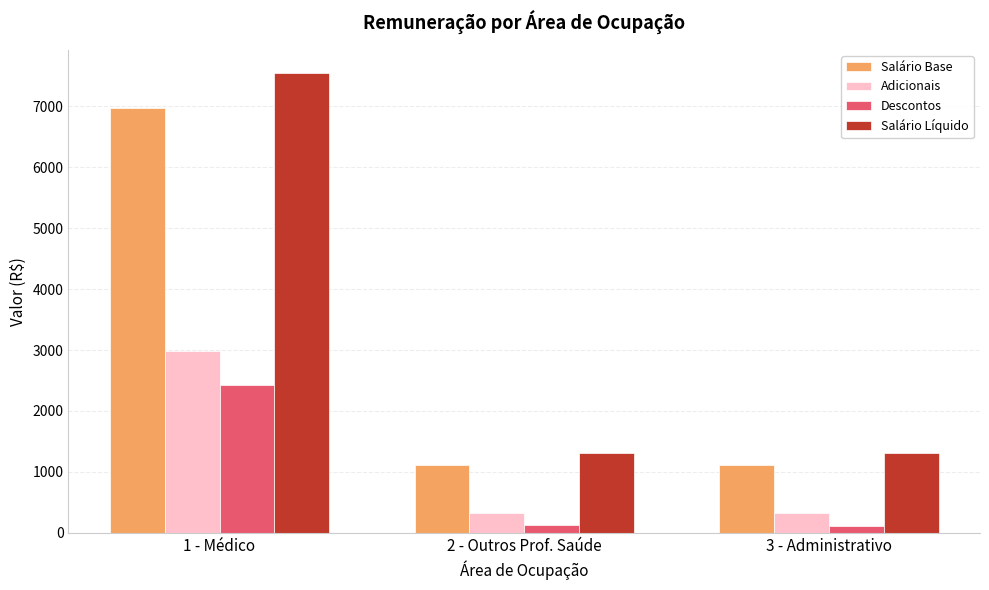

What is the total value across all series at 1 - Médico?

19941.1